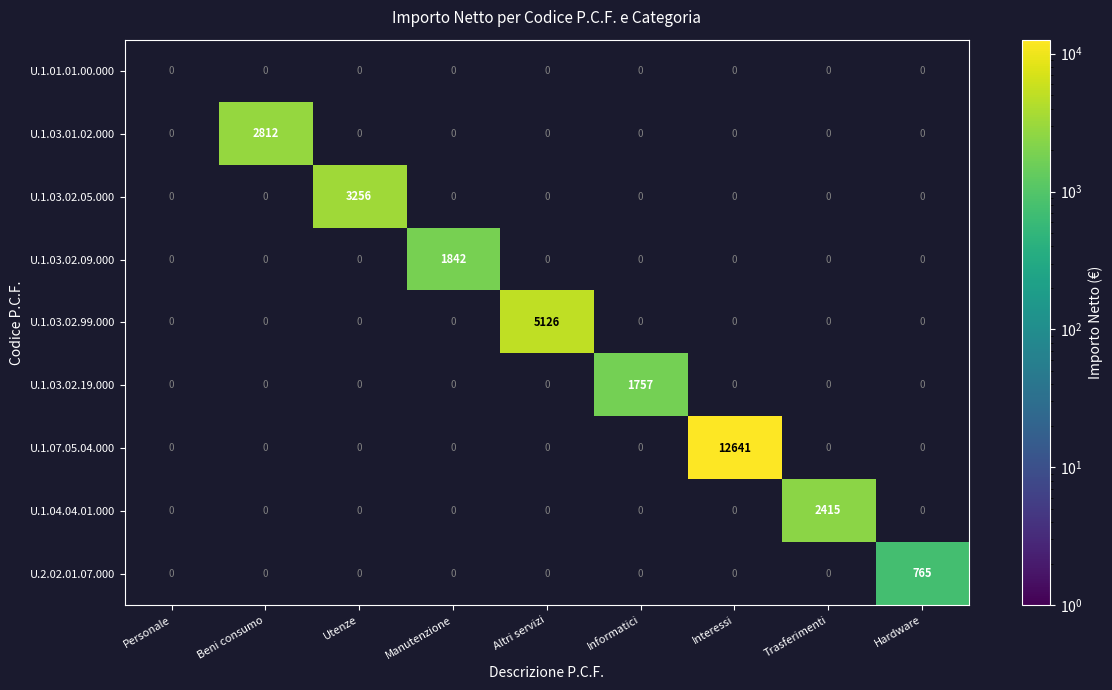

What is the greatest value displayed?

12641.0